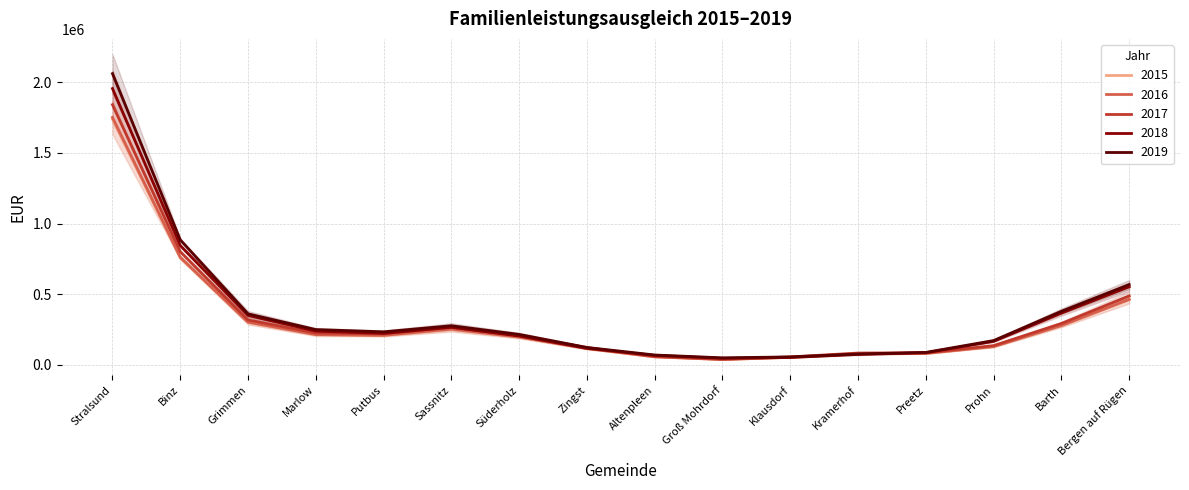

Which series has the widest spread of values?

2019